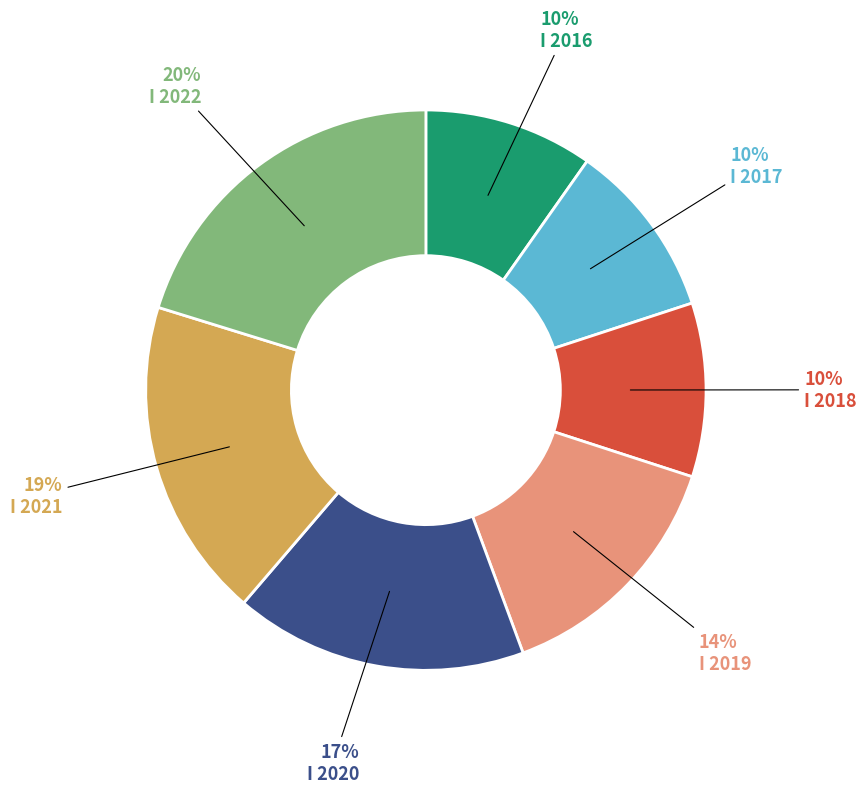

Does any single category account for the majority?

No